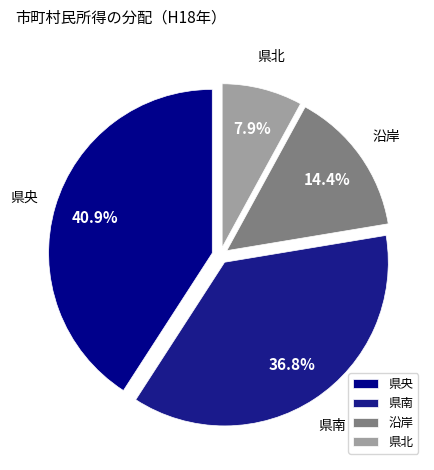

Do 県北 and 県央 together represent more than half of the pie?

No